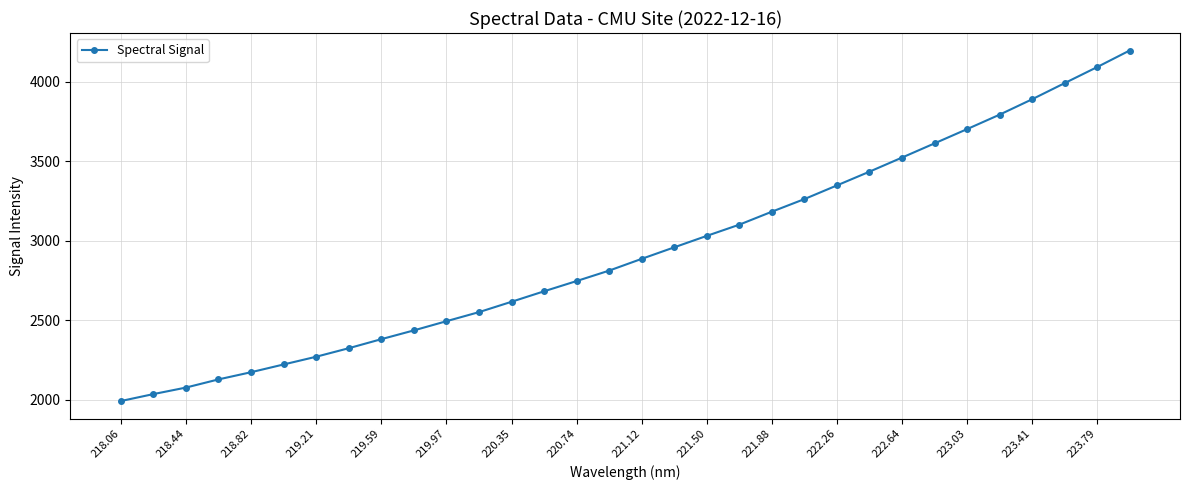

What is the value of the 8th point from the left?

2325.6